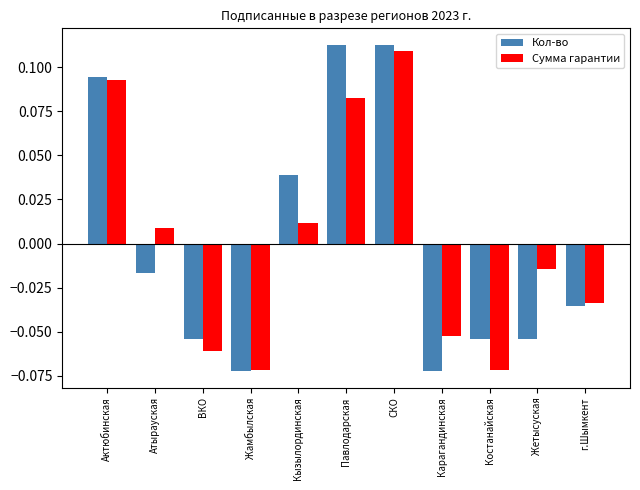

How many groups of bars are there?

11